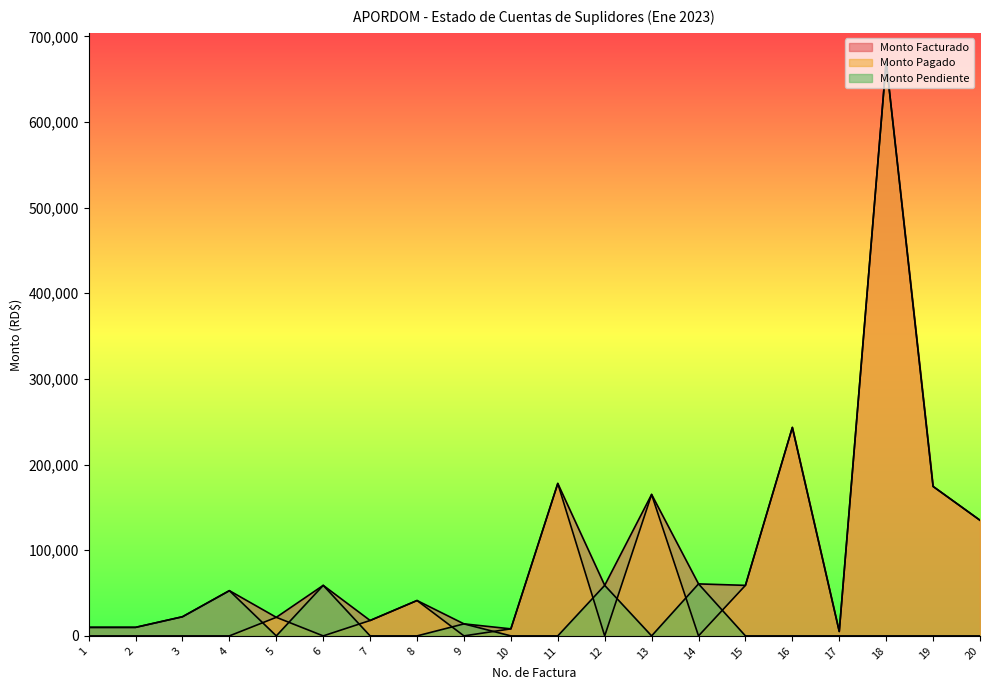

True or false: Monto Facturado has a value of 37821.7 at 5.

False